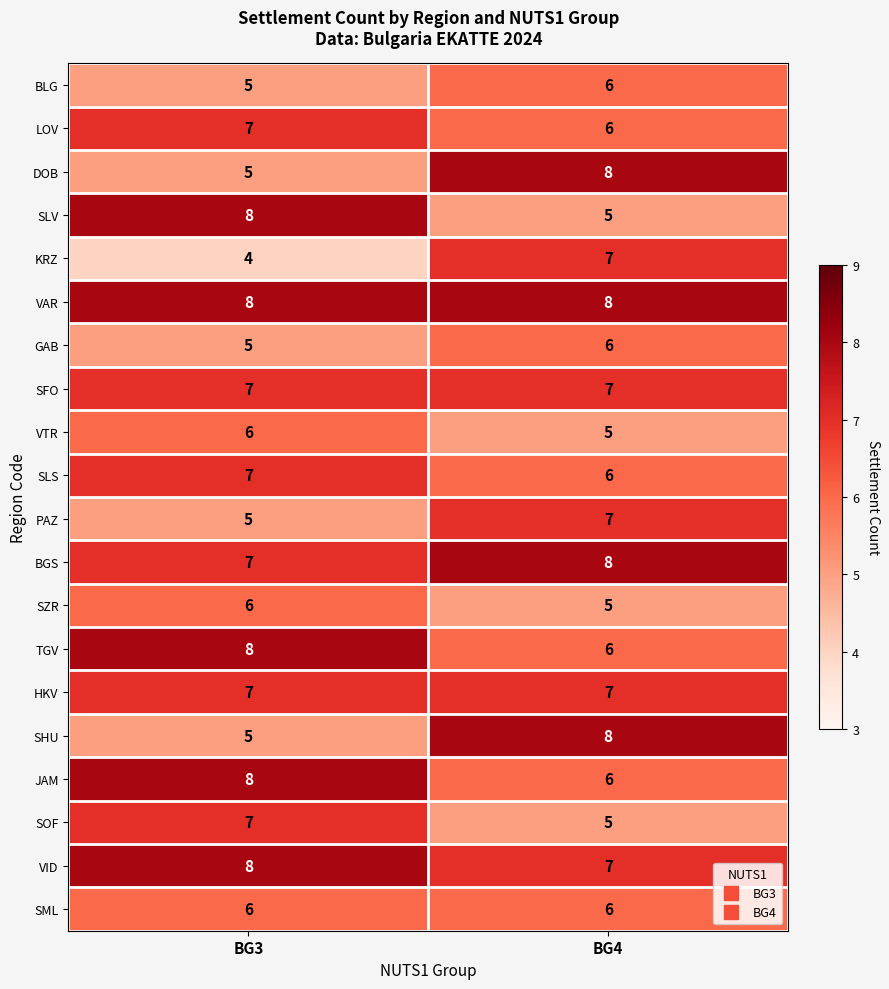

Which series has the largest total across all categories?

VAR